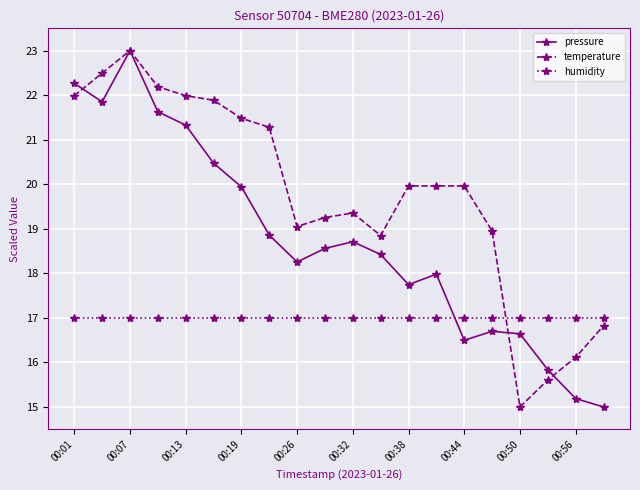

After their last crossing, which series has the higher values: humidity or temperature?

humidity